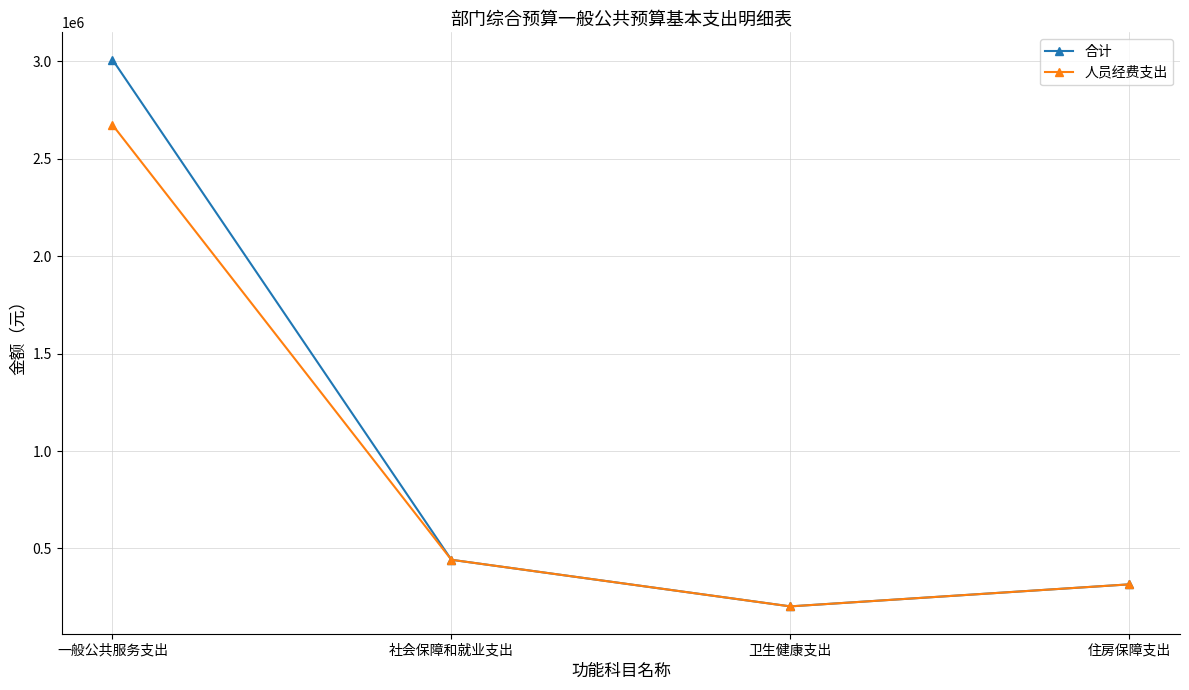

What is the lowest value of the 人员经费支出 series?

203000